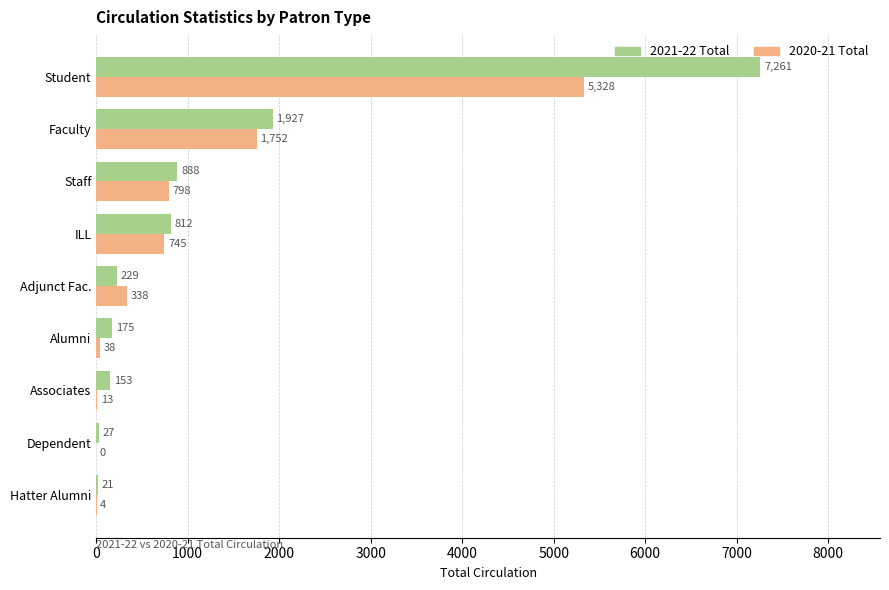

What is the sum of the 2020-21 Total values at Associates and Hatter Alumni?

17